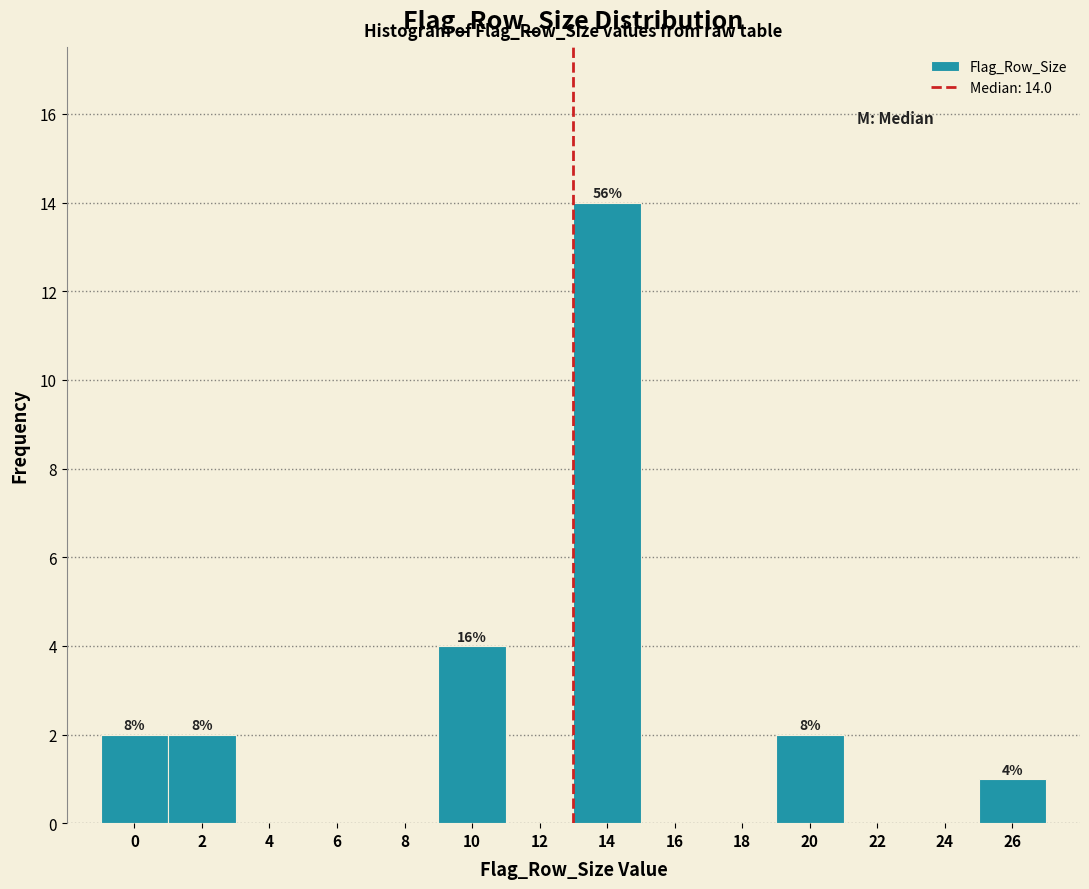

Reading left to right, what are all the values shown in this chart?

0=2	2=2	4=0	6=0	8=0	10=4	12=0	14=14	16=0	18=0	20=2	22=0	24=0	26=1